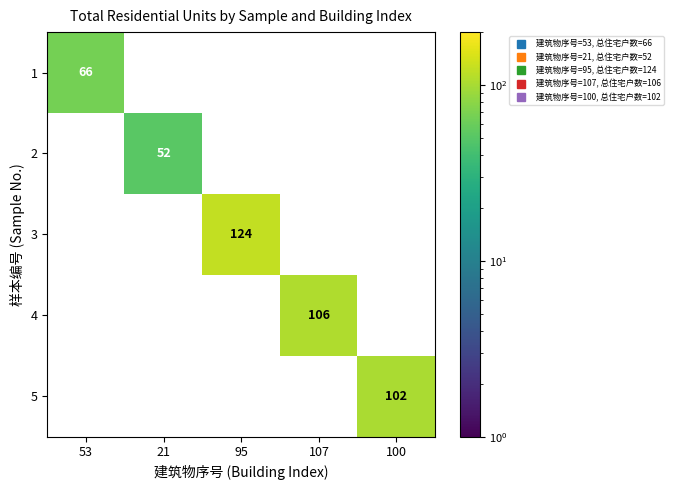

What is the difference between the maximum and minimum values in the 3 series?

124